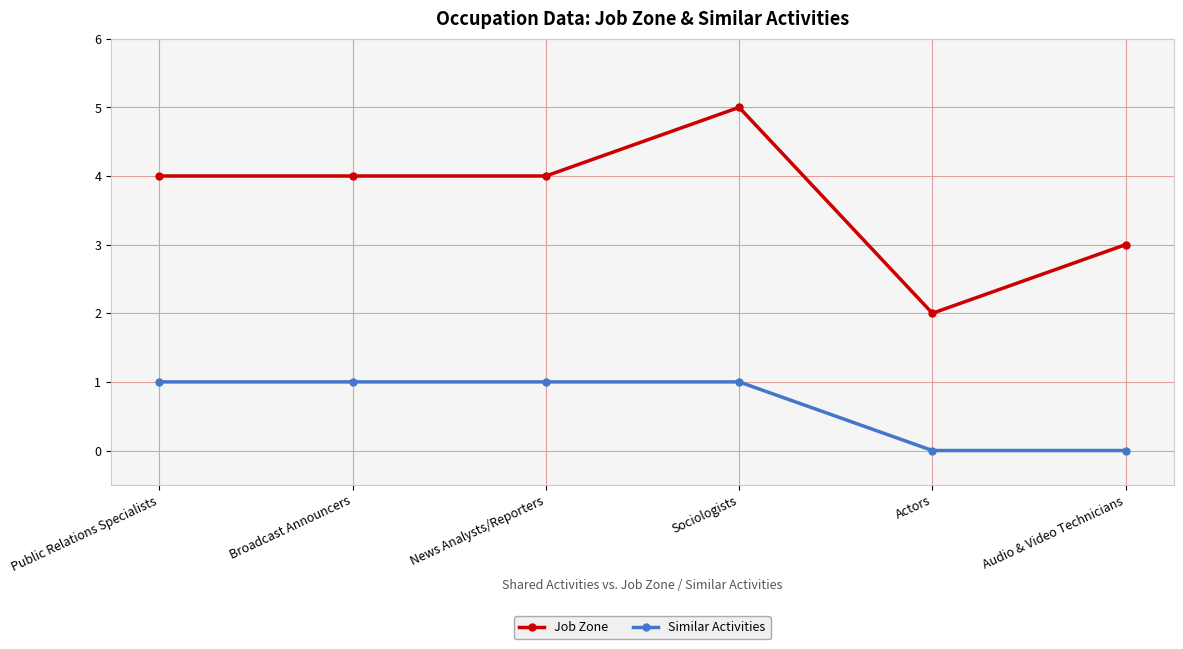

Rank the series by their average value, from lowest to highest.

Similar Activities, Job Zone